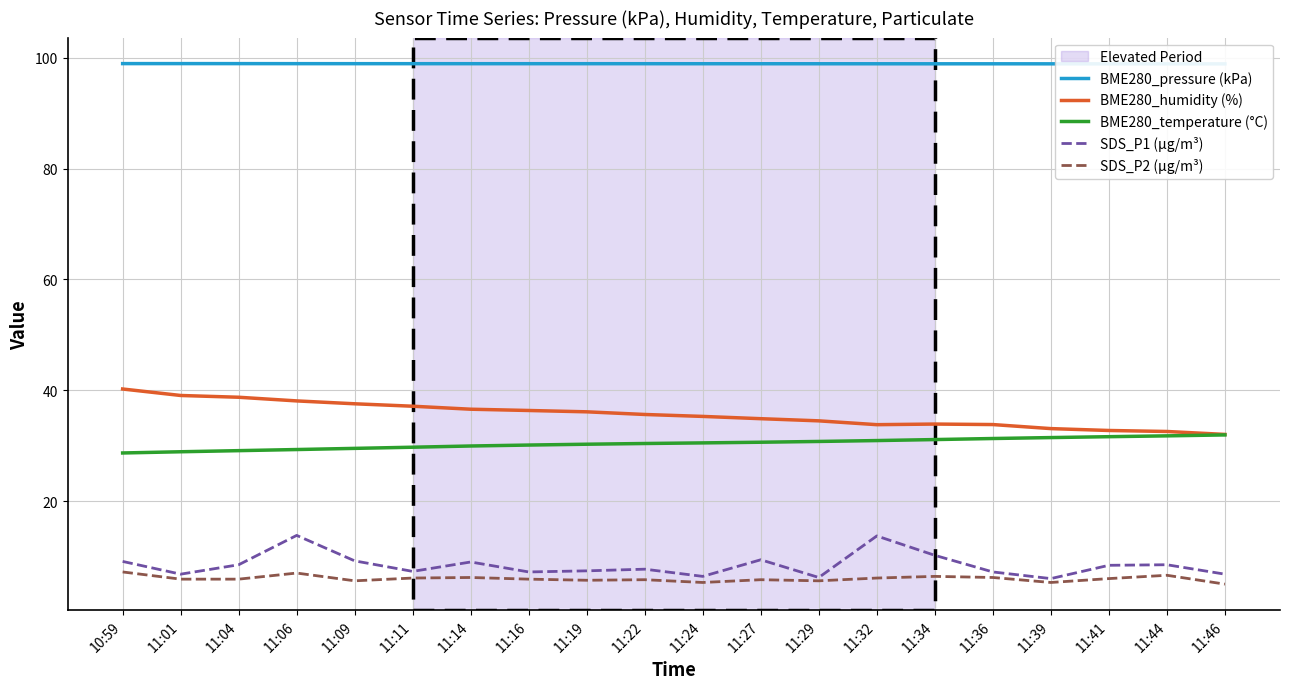

True or false: BME280_humidity (%) has more than 2 points higher than both neighbors.

False